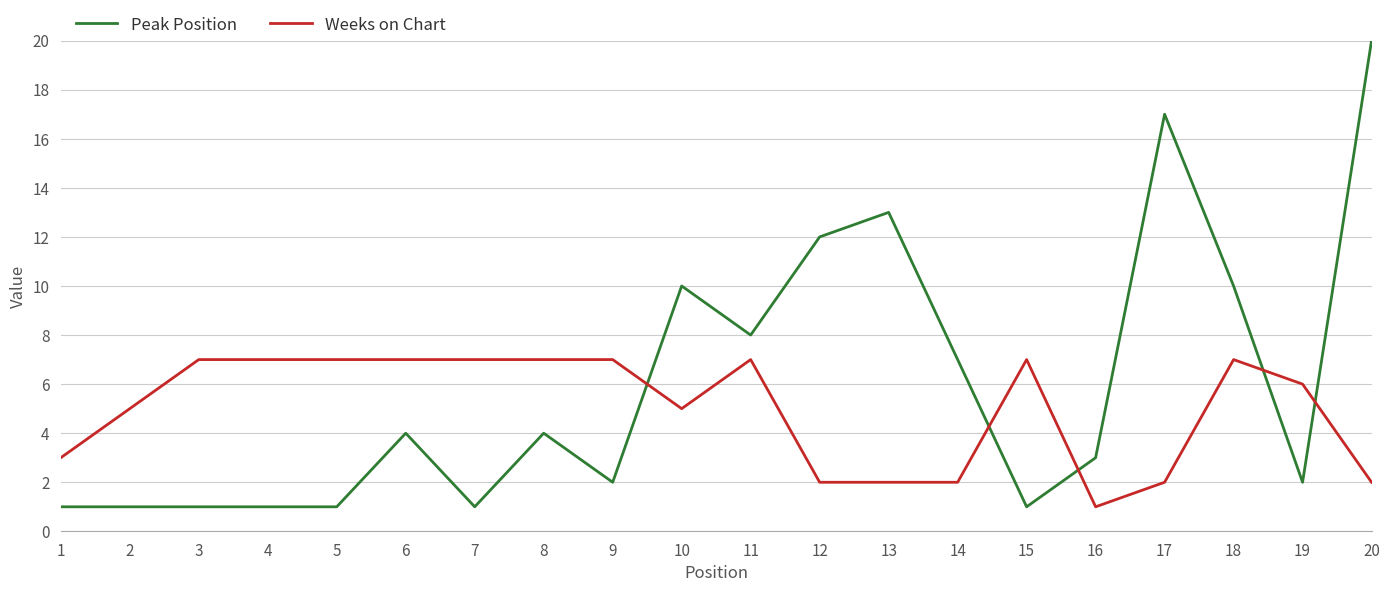

What is the total value across all series at 16?

4